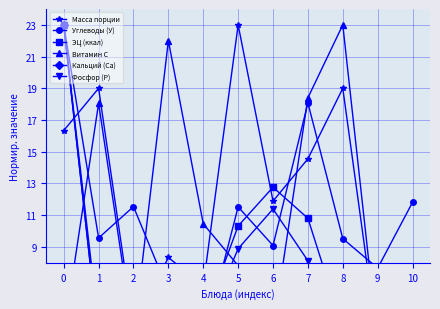

Where is Углеводы (У) nearest to the value 13?

10